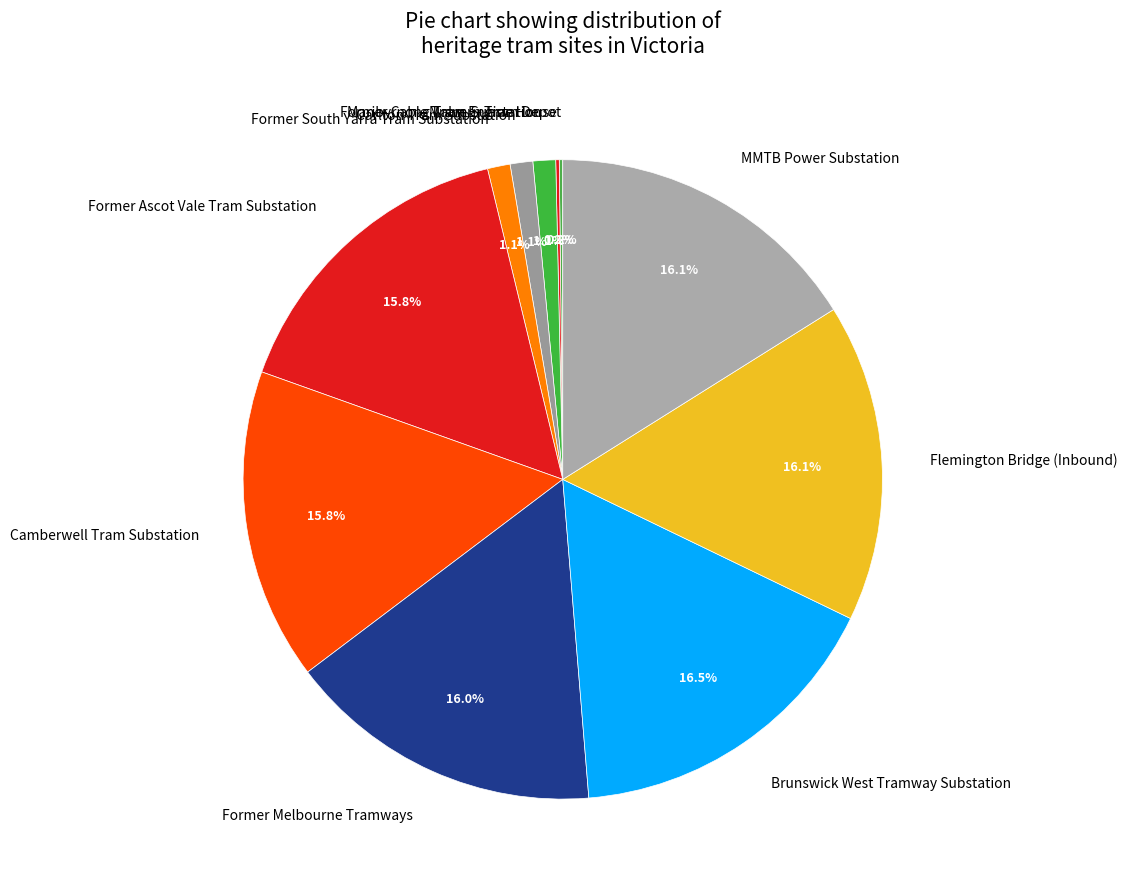

Is there a majority slice in this chart?

No